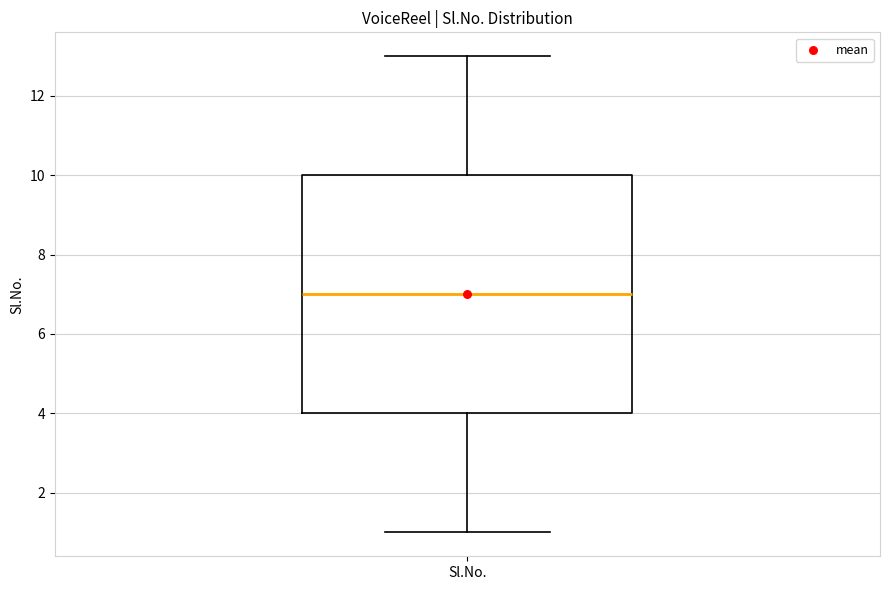

Where is the lower edge of the box for Sl.No. on the y-axis? The values are not printed on the chart, so give them approximately, as read against the axis.

4